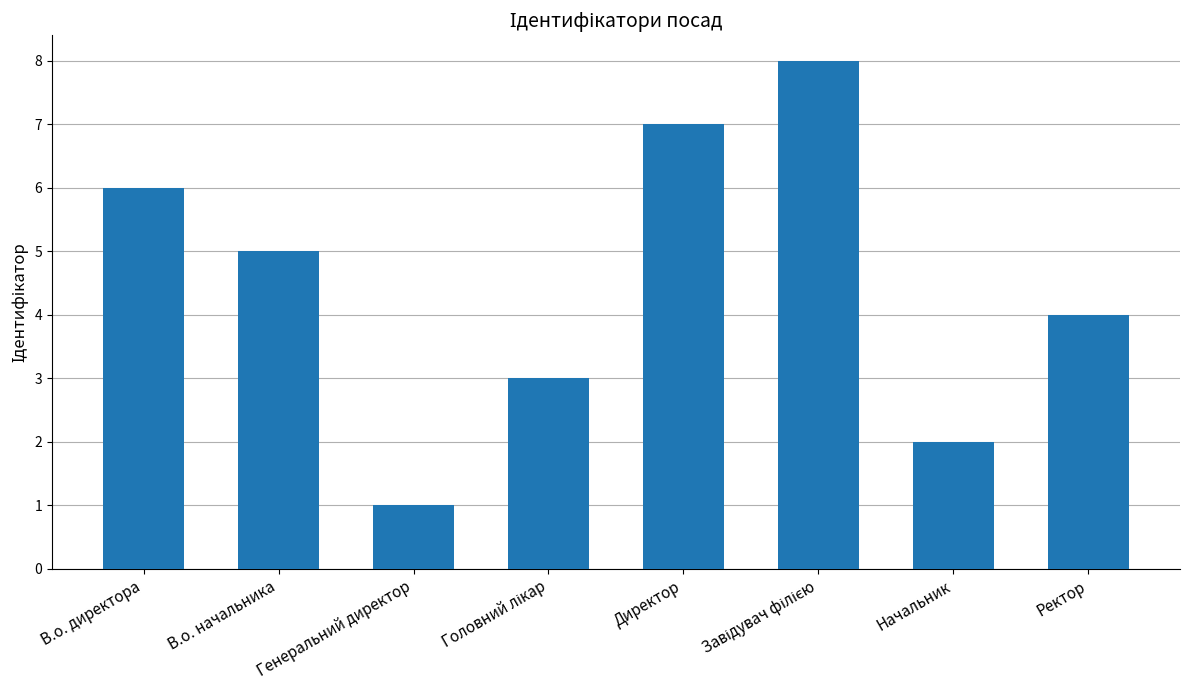

How many data points does each series have?

8